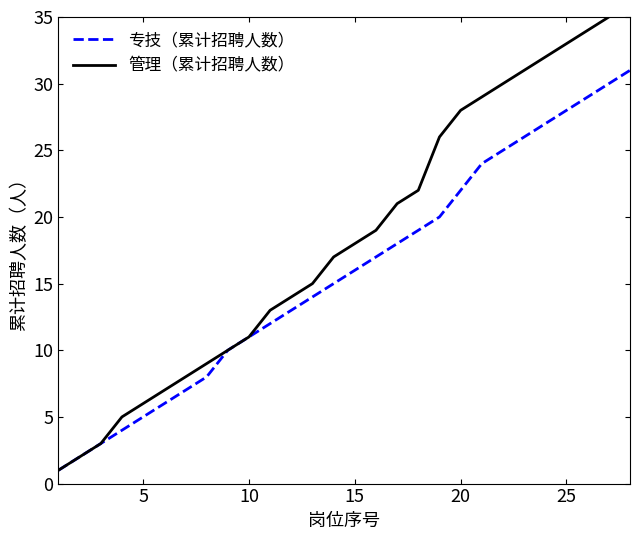

Which series has the widest spread of values?

管理（累计招聘人数）